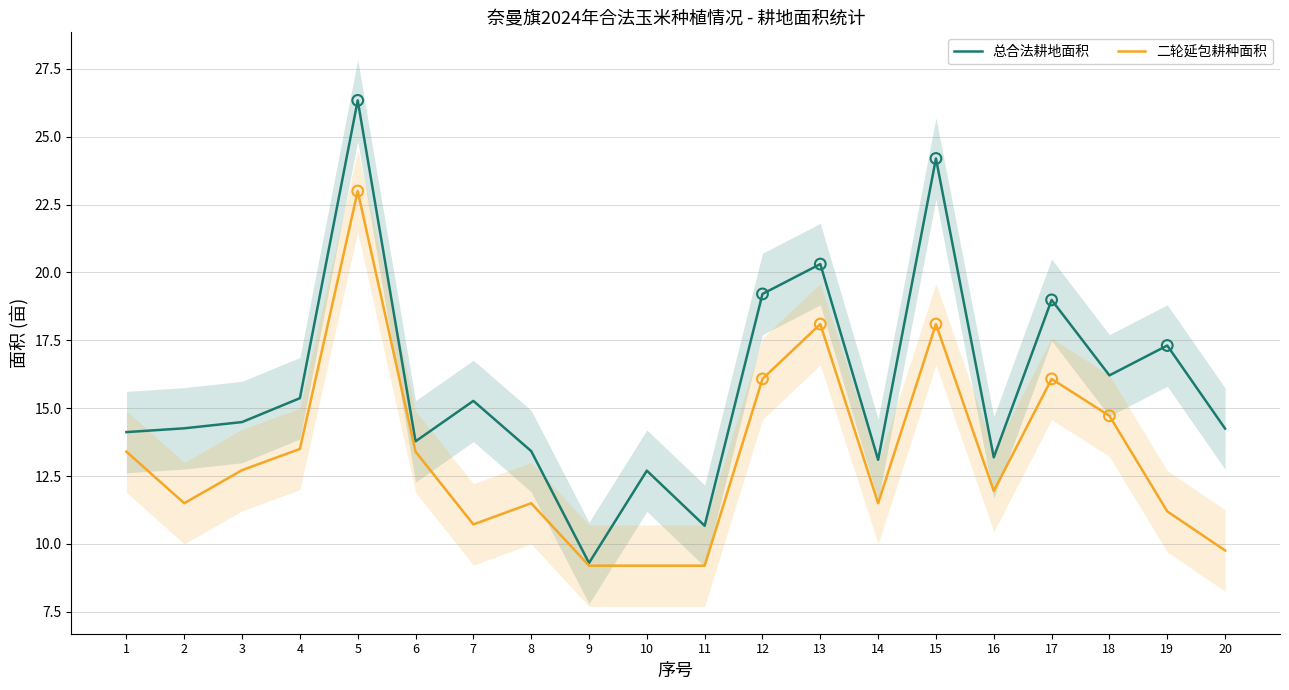

At which category is the sum across all series the highest?

5